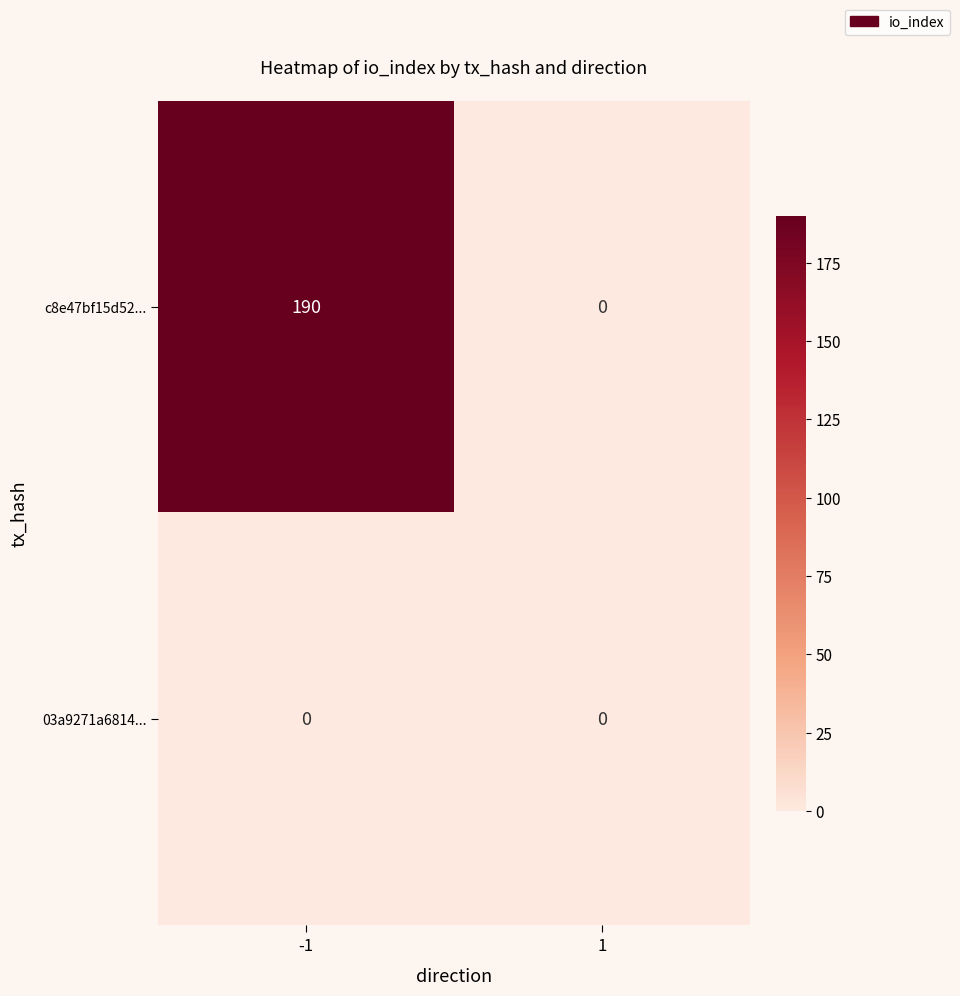

Which series has the largest total across all categories?

c8e47bf15d52...